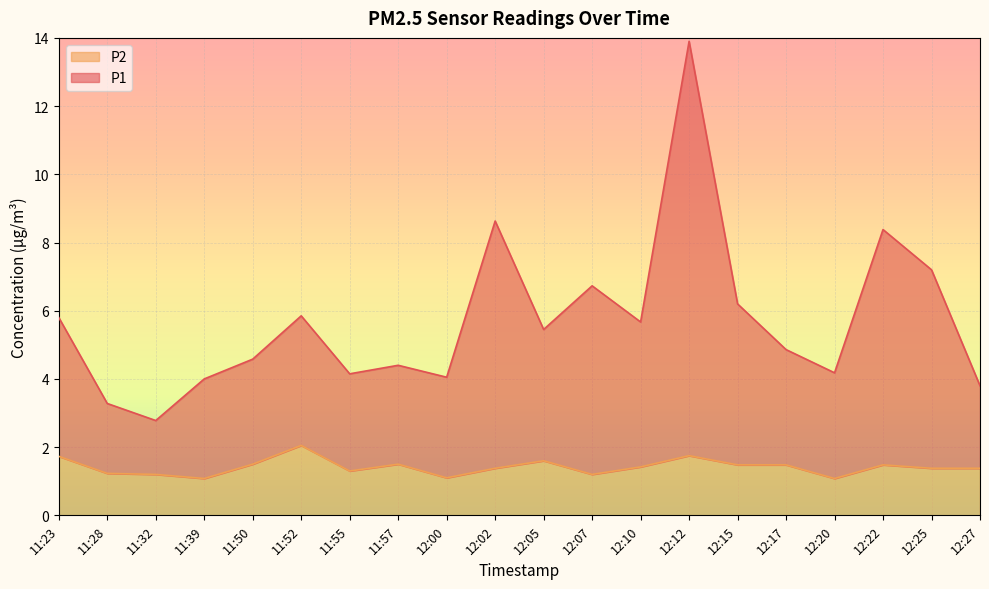

Reading left to right, extract all data points from this chart.

P1: 11:23=5.8	11:28=3.3	11:32=2.8	11:39=4.0	11:50=4.6	11:52=5.8	11:55=4.2	11:57=4.4	12:00=4.1	12:02=8.6	12:05=5.5	12:07=6.7	12:10=5.7	12:12=13.9	12:15=6.2	12:17=4.9	12:20=4.2	12:22=8.4	12:25=7.2	12:27=3.8
P2: 11:23=1.7	11:28=1.2	11:32=1.2	11:39=1.1	11:50=1.5	11:52=2.0	11:55=1.3	11:57=1.5	12:00=1.1	12:02=1.4	12:05=1.6	12:07=1.2	12:10=1.4	12:12=1.8	12:15=1.5	12:17=1.5	12:20=1.1	12:22=1.5	12:25=1.4	12:27=1.4